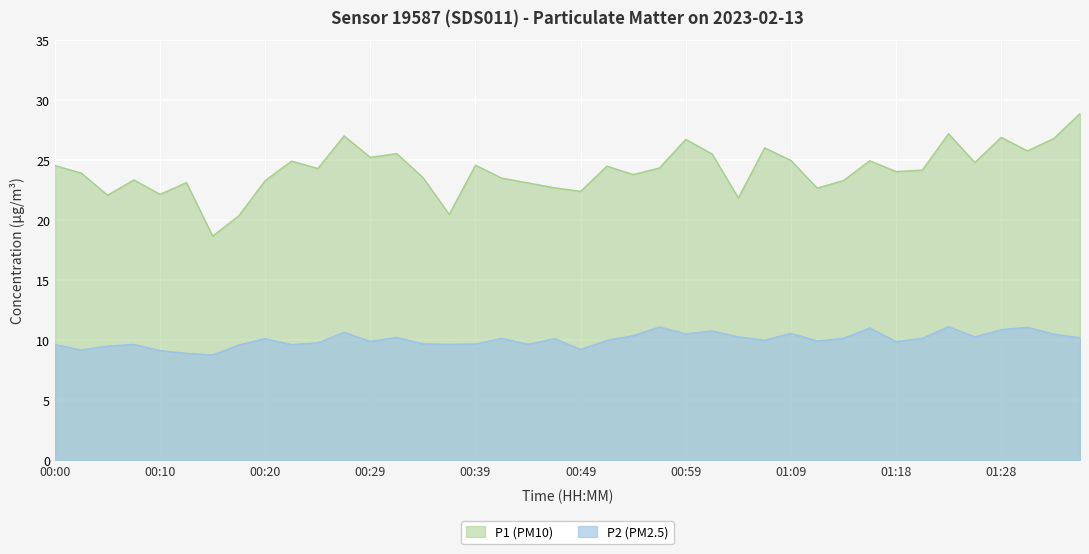

True or false: P2 has a value of 18.6 at 01:28.

False